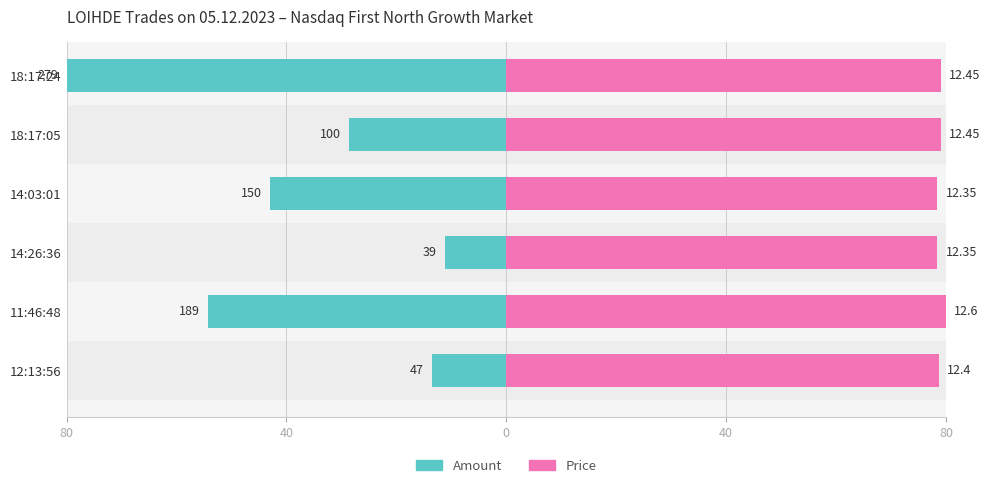

Reading right to left, extract all data points from this chart.

Amount: -80.0	-28.7	-43.0	-11.2	-54.2	-13.5
Price: 79.0	79.0	78.4	78.4	80.0	78.7